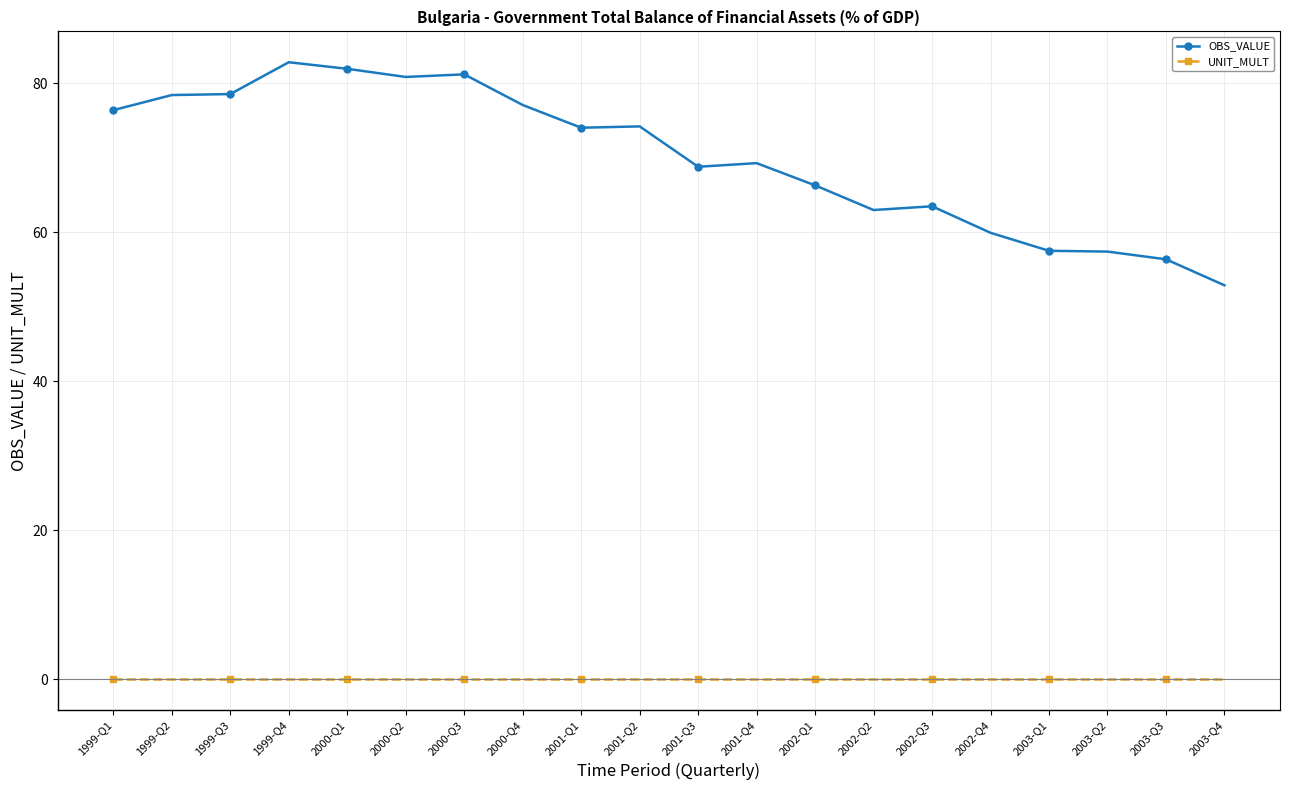

What is the minimum value for OBS_VALUE?

52.9